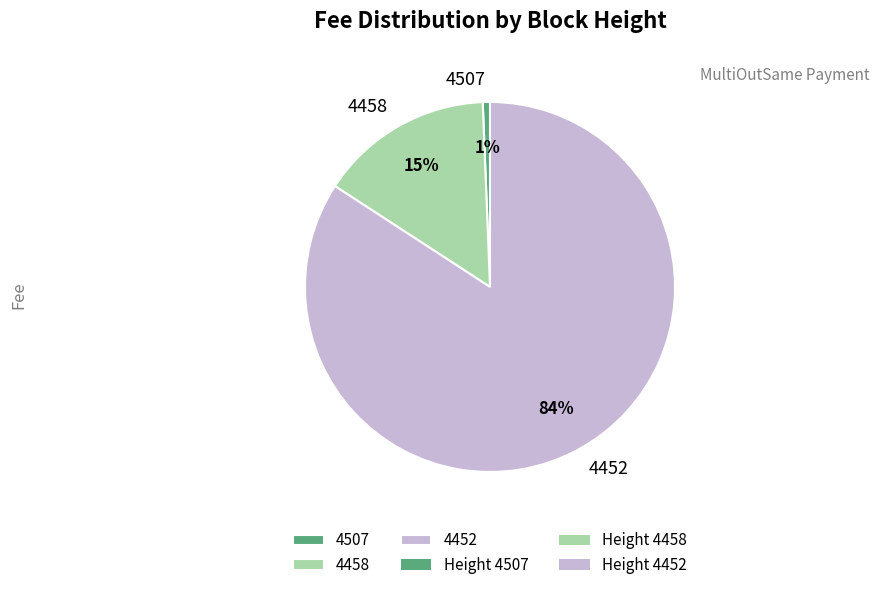

Rank the categories by value from lowest to highest.

4507, 4458, 4452